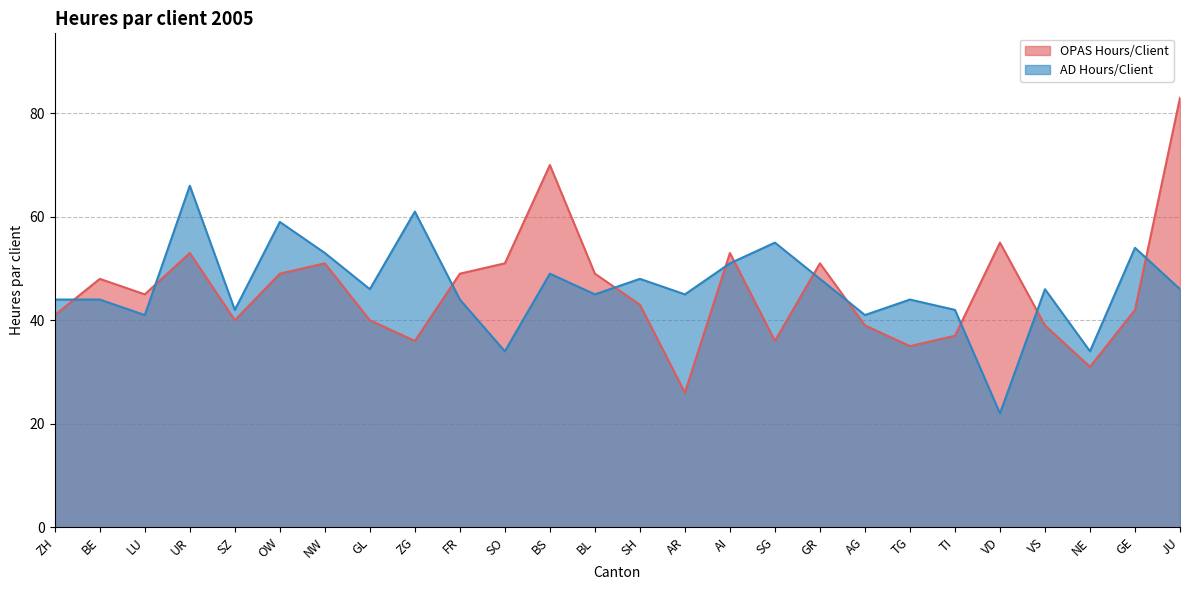

What is the sum of all AD Hours/Client values?

1204